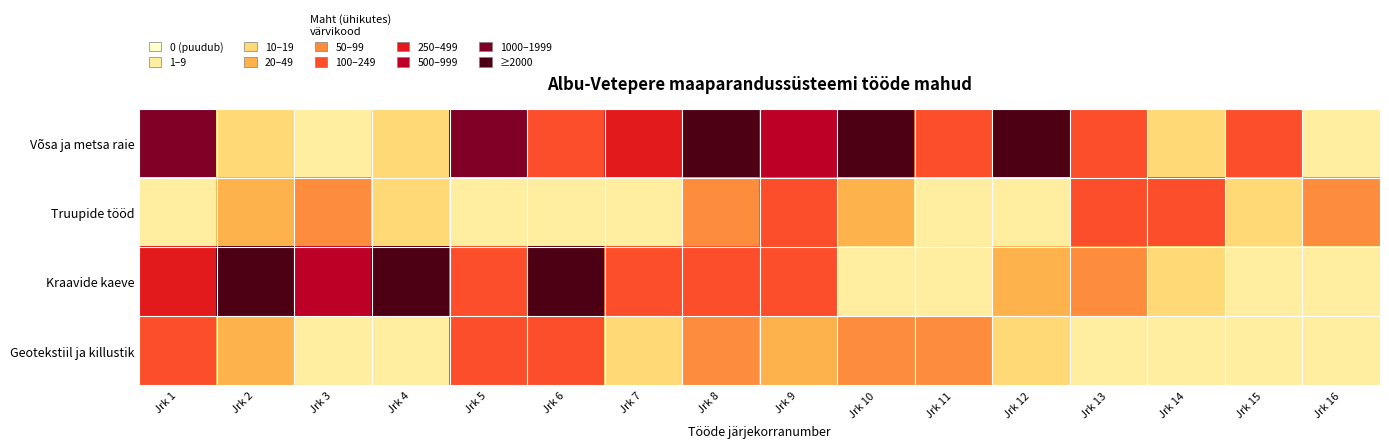

What is the maximum value shown in the chart?

9